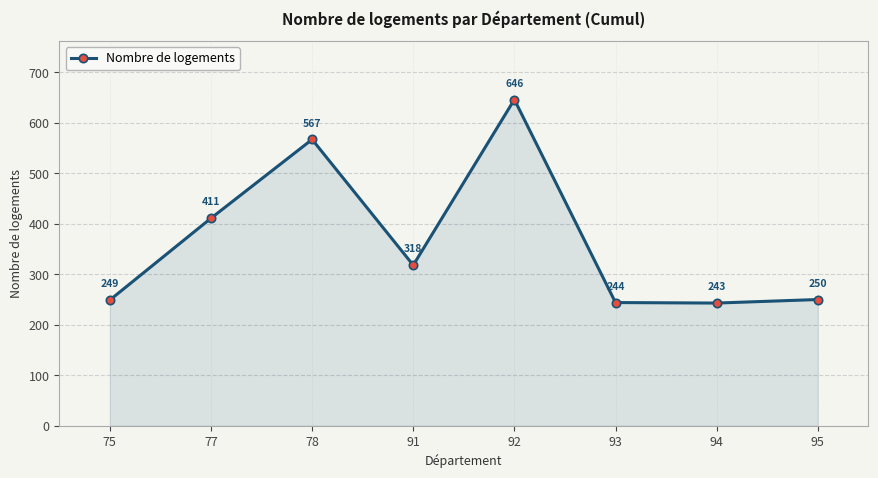

Reading right to left, extract all data points from this chart.

95=250	94=243	93=244	92=646	91=318	78=567	77=411	75=249